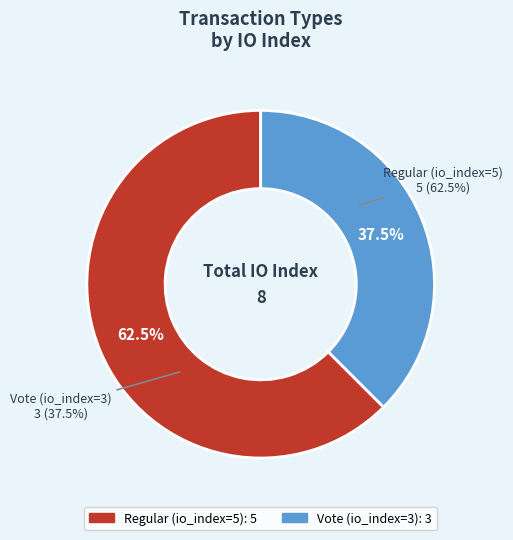

To the nearest percent, what is the average slice percentage?

50%